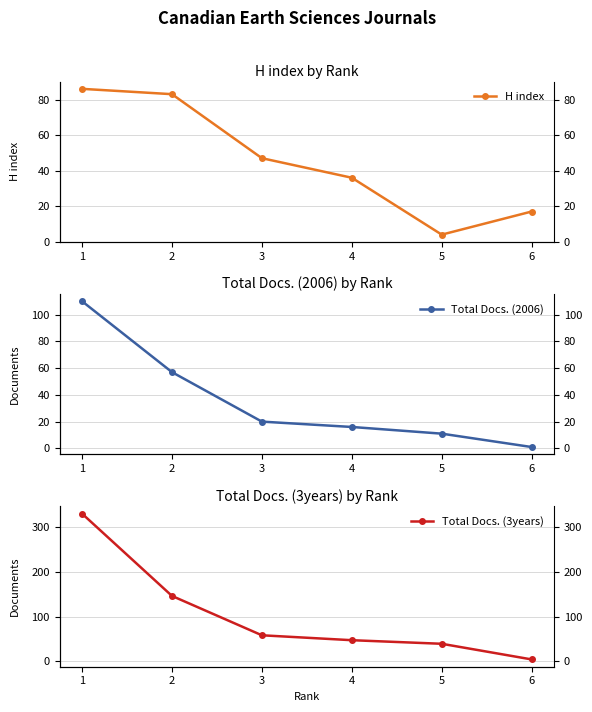

Is the value of H index at 6 greater than the value of Total Docs. (3years) at 3?

No